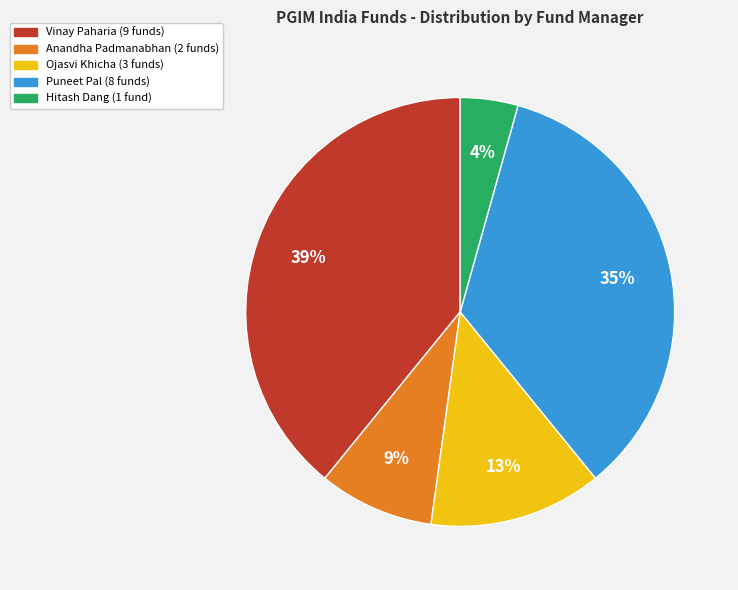

To the nearest percent, what is the combined percentage of Hitash Dang (1 fund) and Puneet Pal (8 funds)?

39%